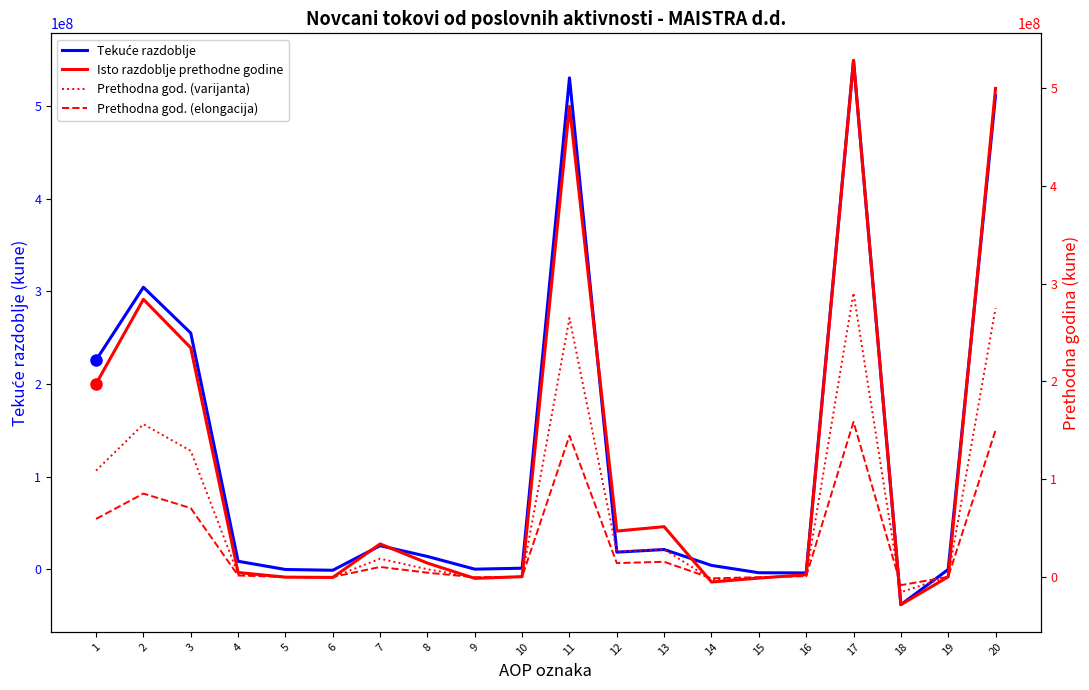

Does the chart have visible grid lines?

No